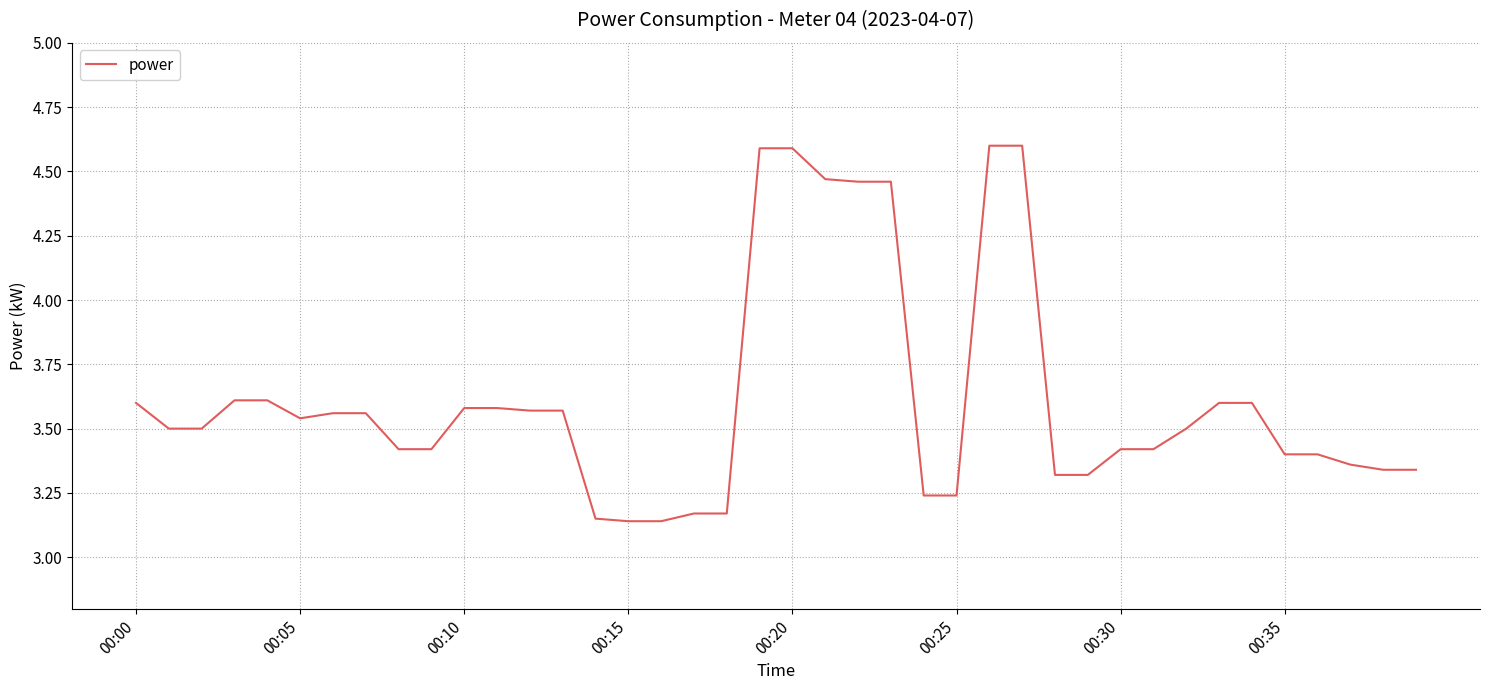

What is the difference between the maximum and minimum values?

1.5